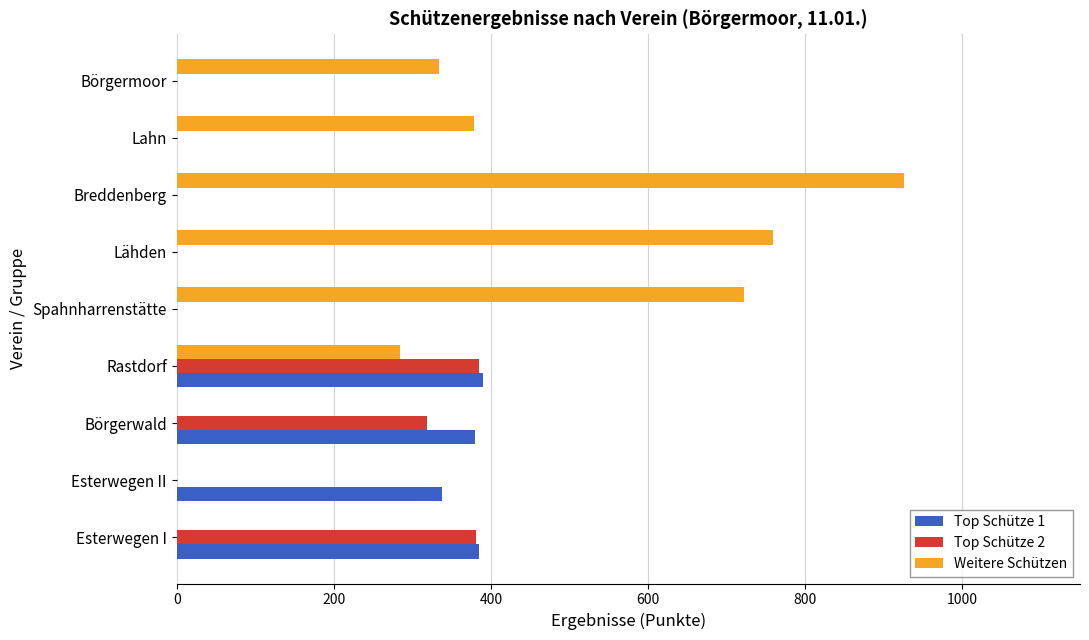

What is the total value across all series at Börgermoor?

334.2